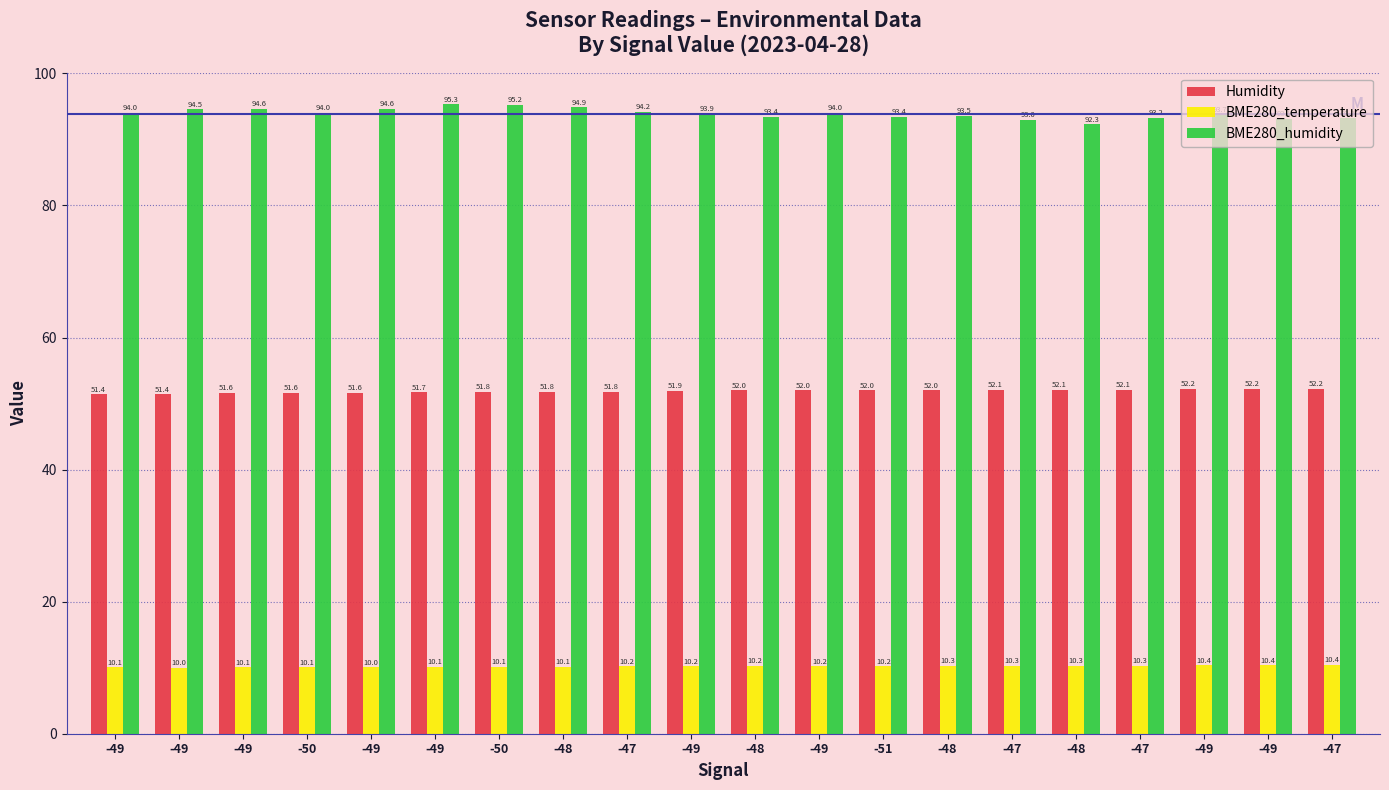

At which category does the chart reach its peak across all series?

-49